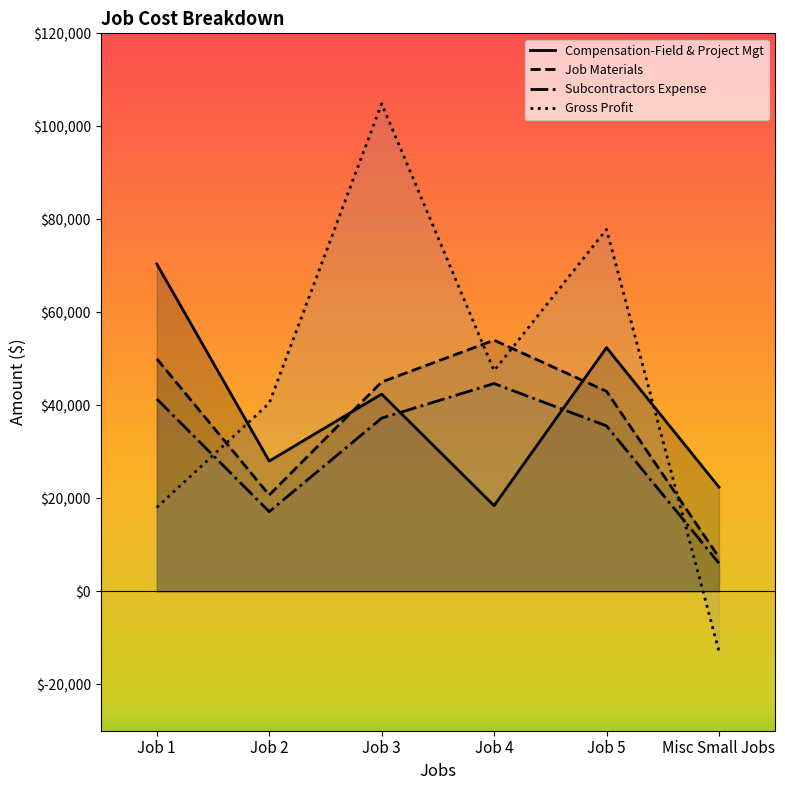

Between Misc Small Jobs and Job 4, which is larger?

Misc Small Jobs